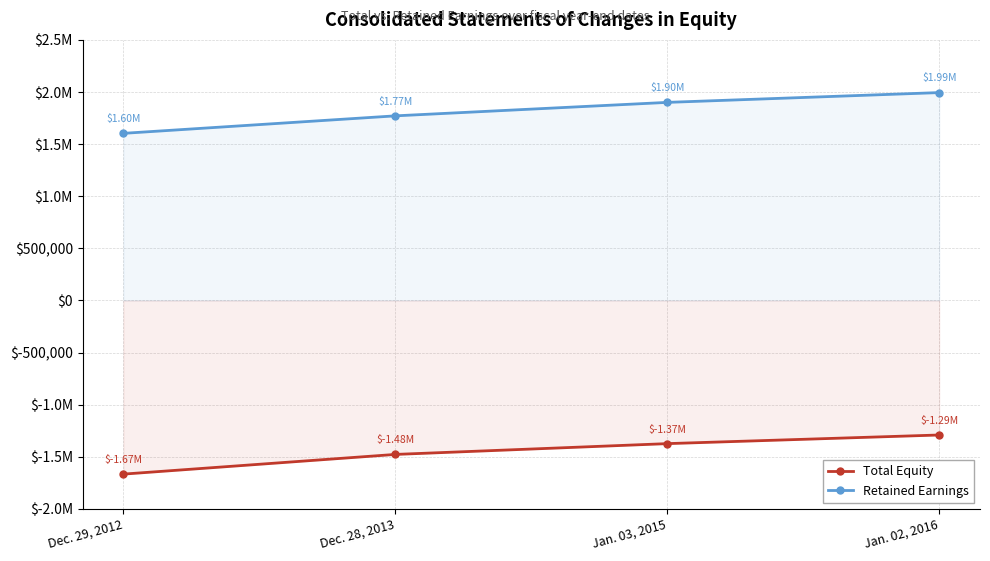

True or false: Retained Earnings has more than 2 points higher than both neighbors.

False